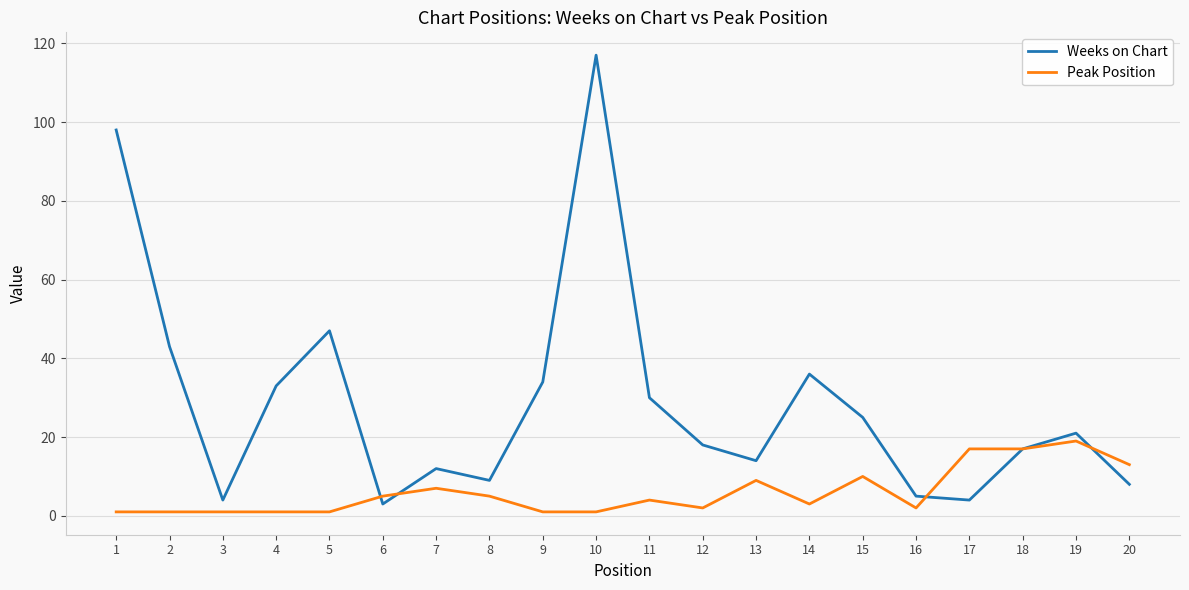

Which series has the largest total across all categories?

Weeks on Chart